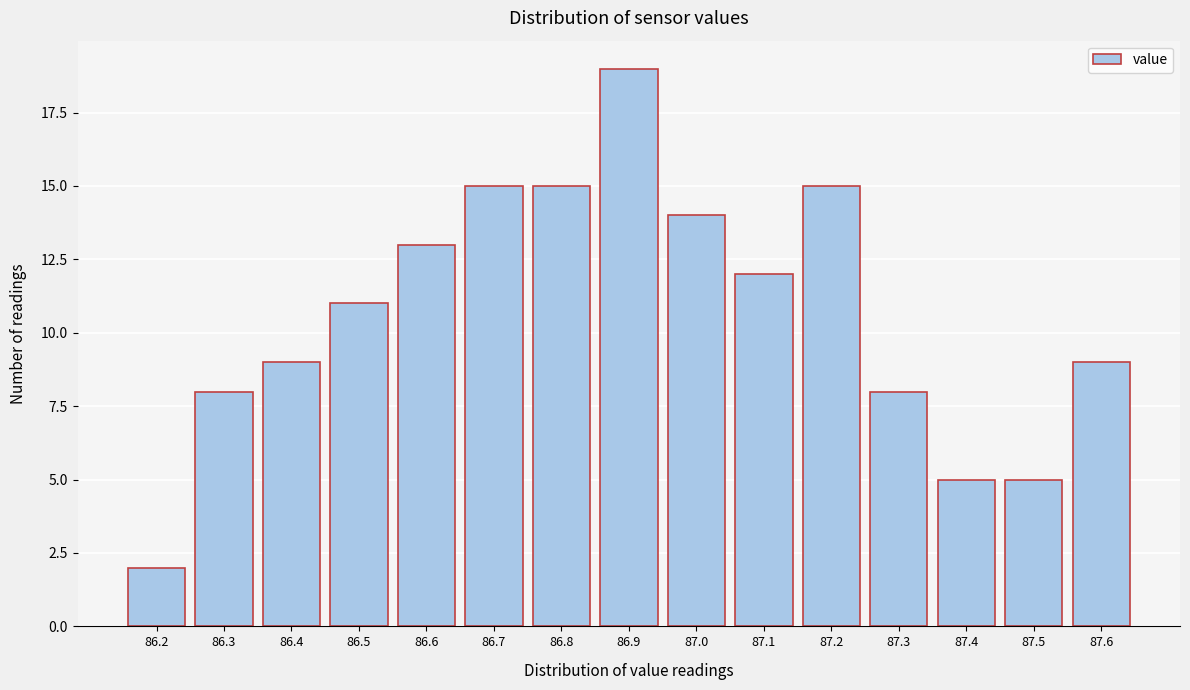

Reading left to right, what are all the values shown in this chart?

2	8	9	11	13	15	15	19	14	12	15	8	5	5	9